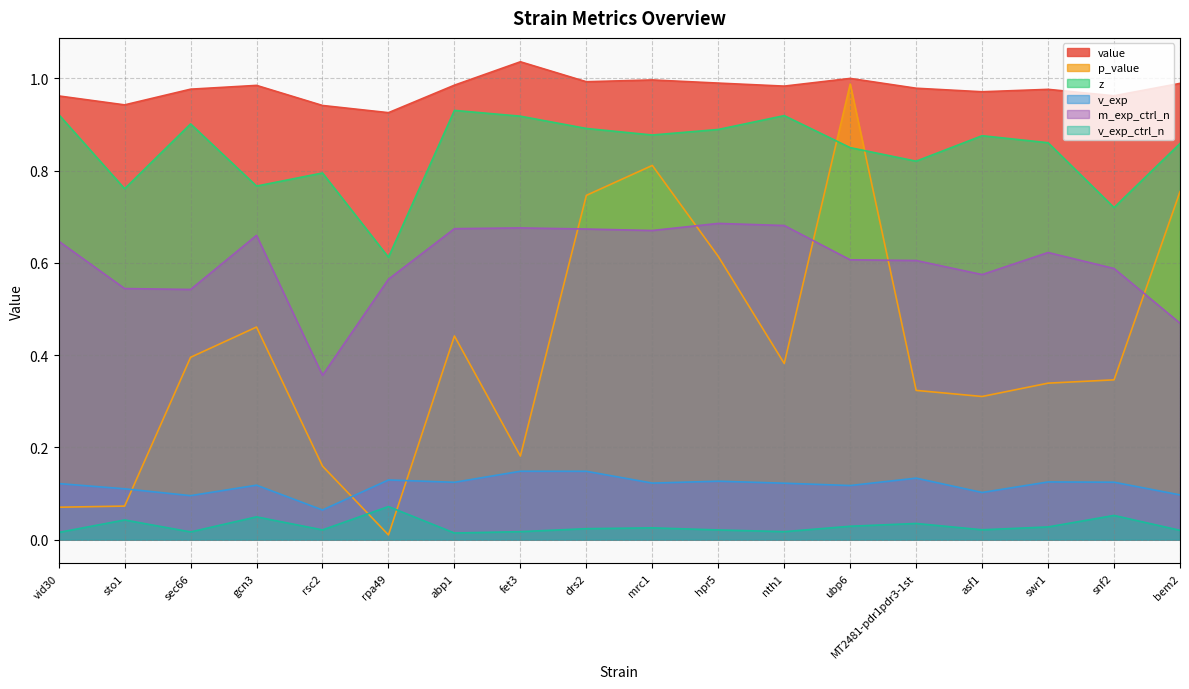

How many interior local valleys does the value series have?

6